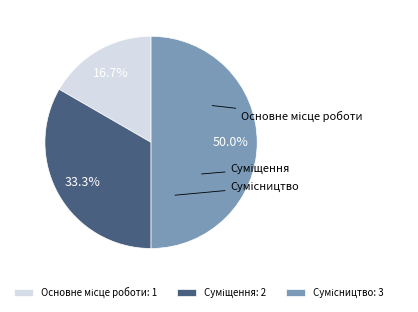

To the nearest percent, what percentage of the pie is Основне місце роботи?

17%